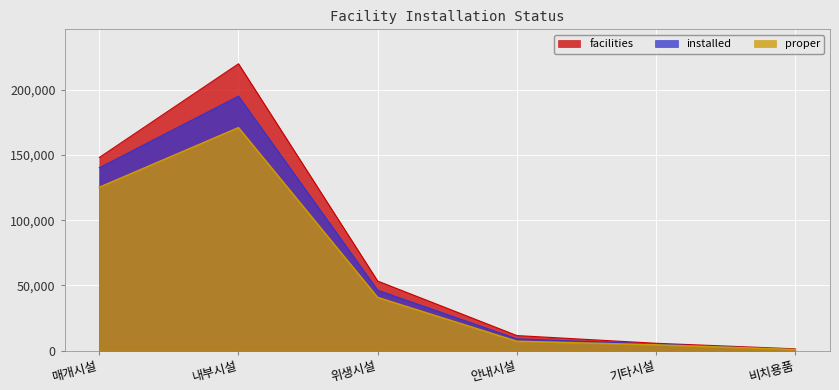

What is the difference between the installed values at 위생시설 and 내부시설?

148890